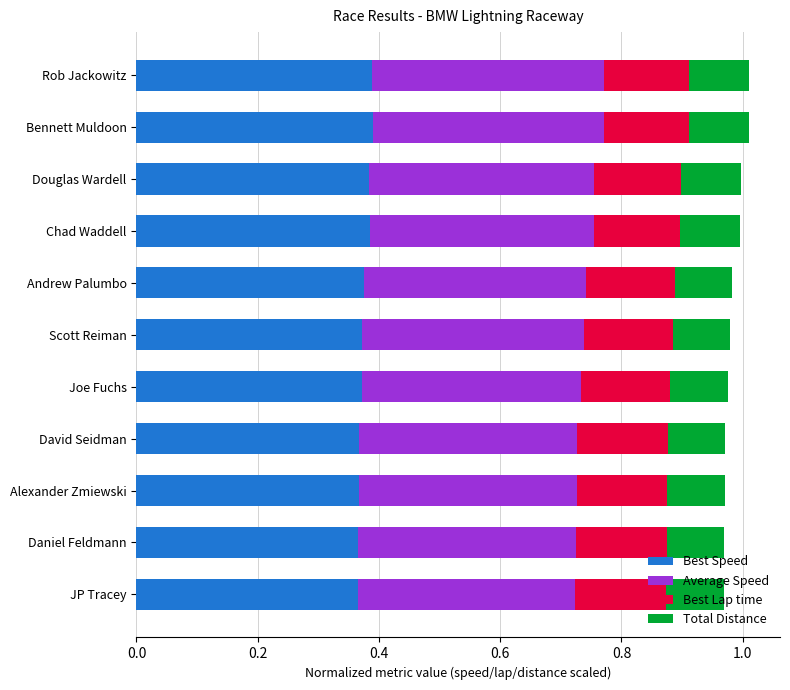

How many Best Speed values are between 0 and 1?

11